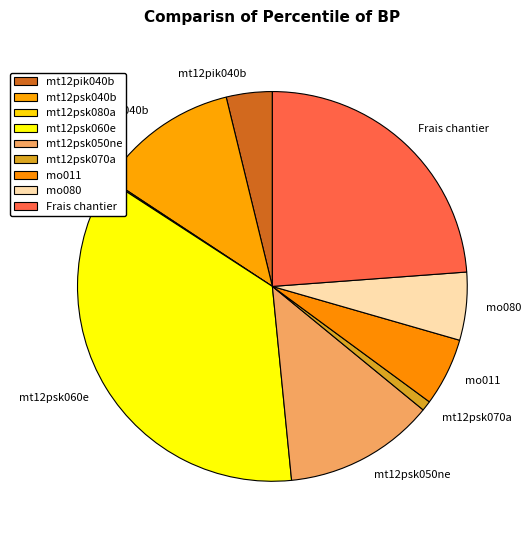

What is the ratio of the value at mt12psk050ne to the value at Frais chantier?

0.5